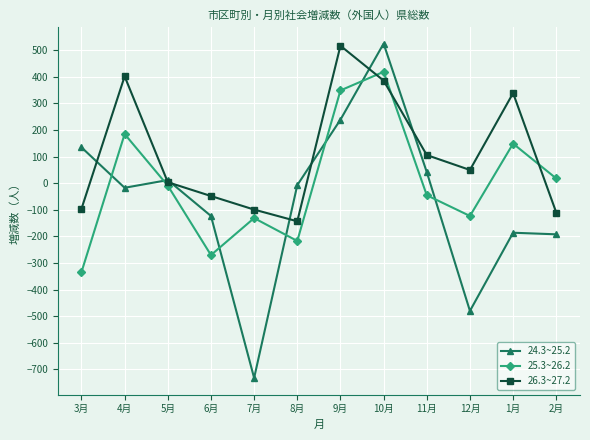

How many positive values does the 24.3~25.2 series have?

5